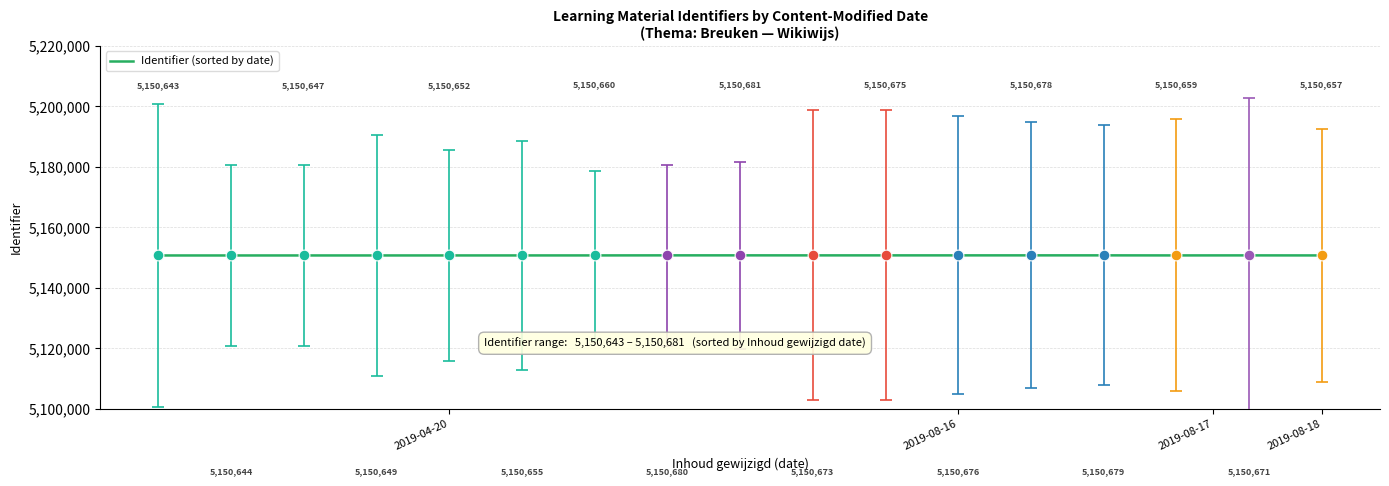

What is the maximum value shown in the chart?

5150681